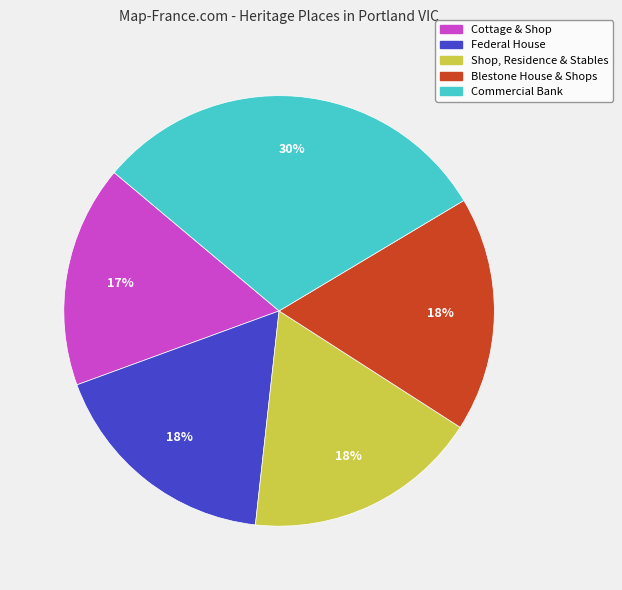

Between Cottage & Shop and Shop, Residence & Stables, which is larger?

Shop, Residence & Stables